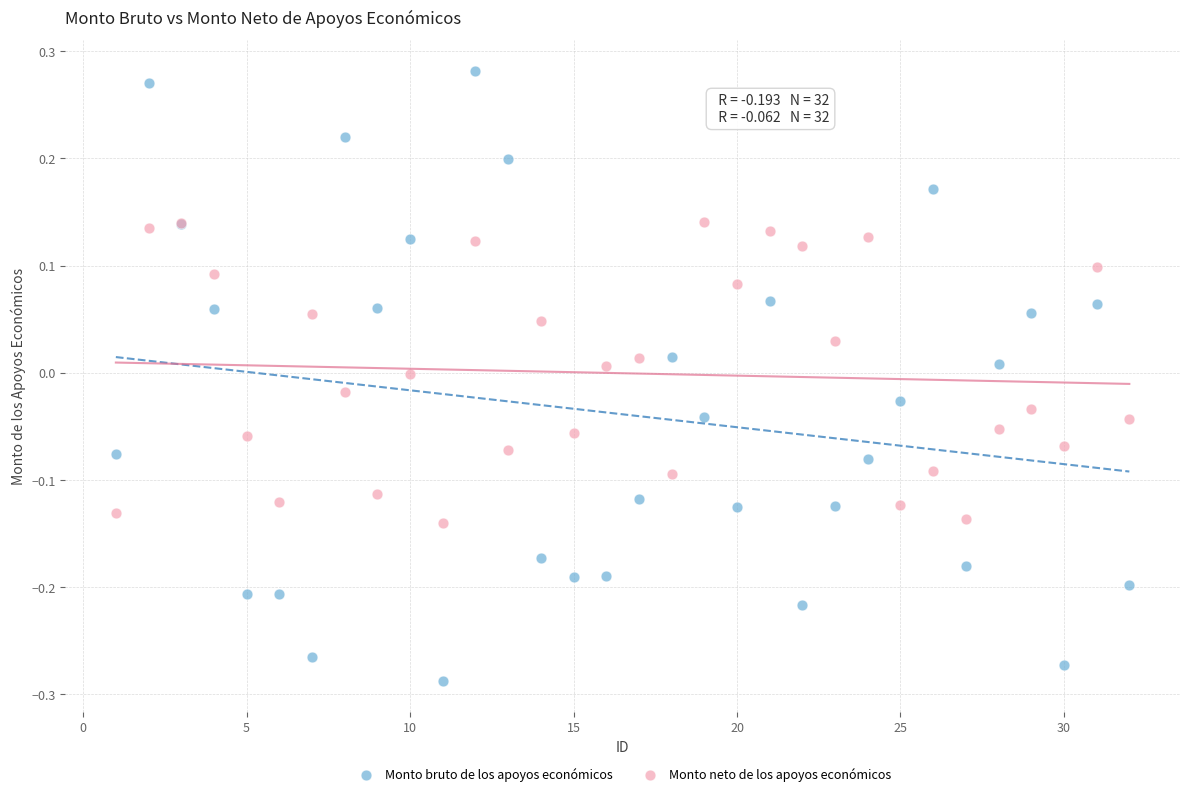

What are all the series names shown in the legend?

Monto bruto de los apoyos económicos, Monto neto de los apoyos económicos